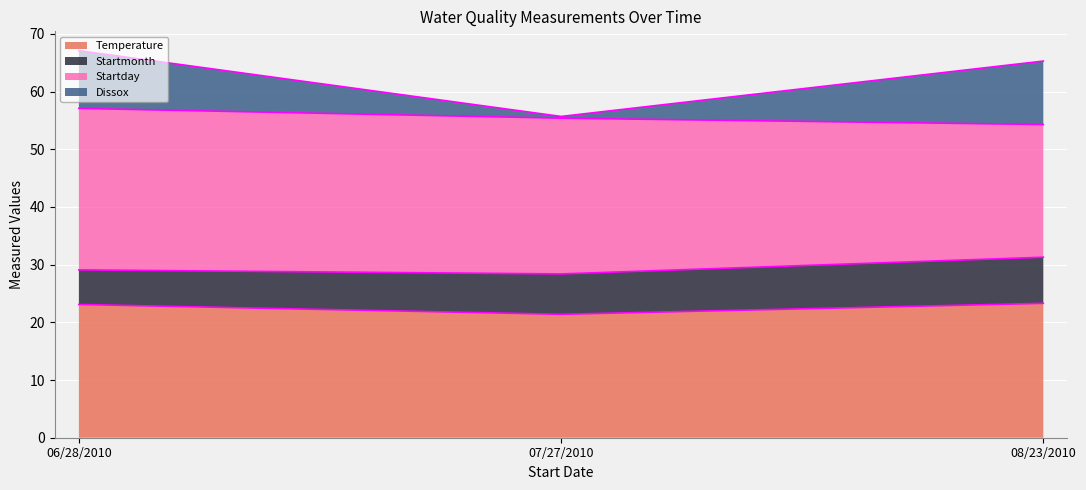

What is the total value across all series at 06/28/2010?

67.1